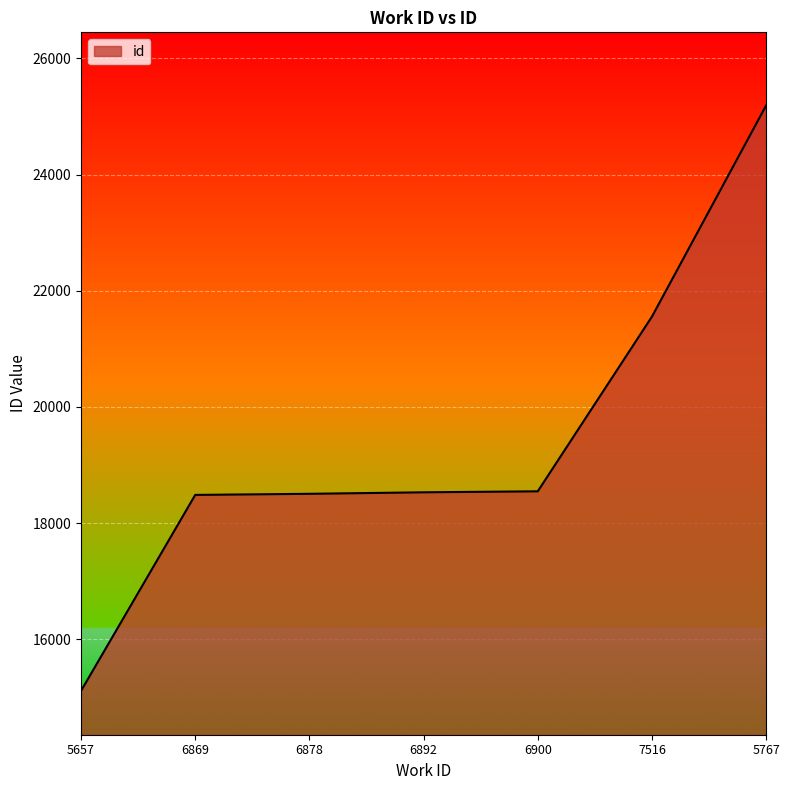

How many categories are shown in the chart?

7